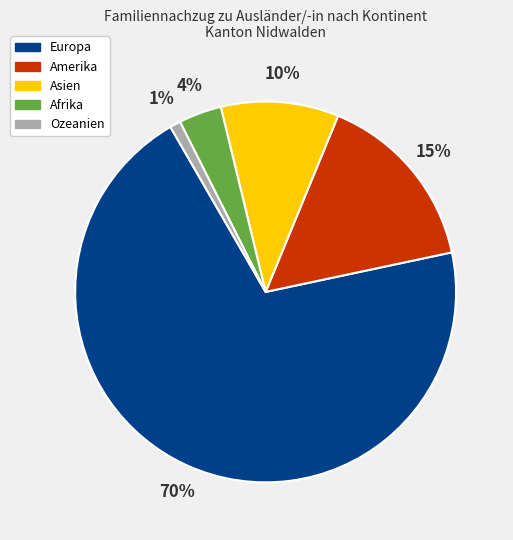

To the nearest percent, what is the difference between the Asien and Afrika slice percentages?

6%